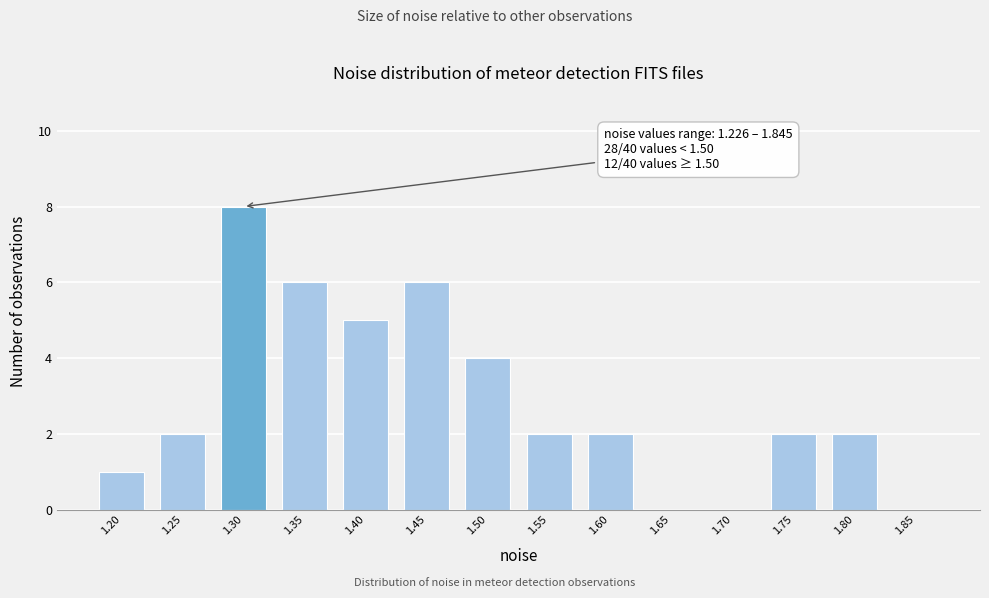

Reading left to right, transcribe all the data shown in this chart.

1.20=1	1.25=2	1.30=8	1.35=6	1.40=5	1.45=6	1.50=4	1.55=2	1.60=2	1.65=0	1.70=0	1.75=2	1.80=2	1.85=0